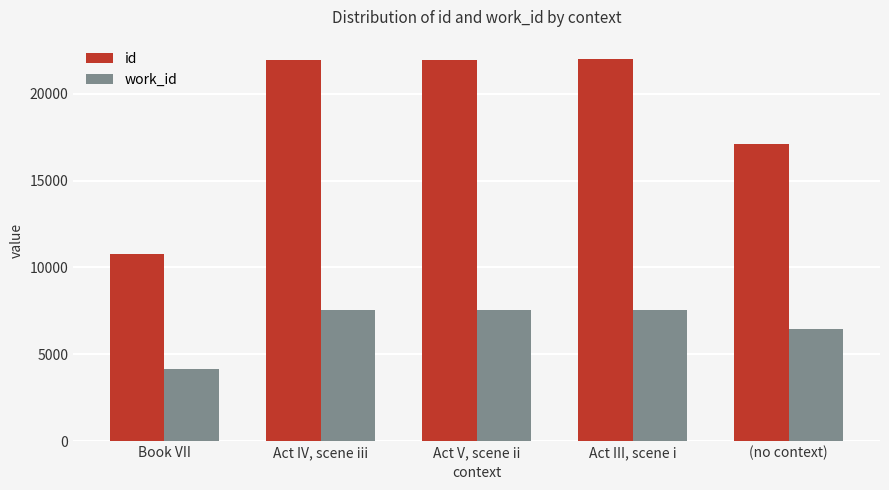

What is the average value of the work_id series?

6656